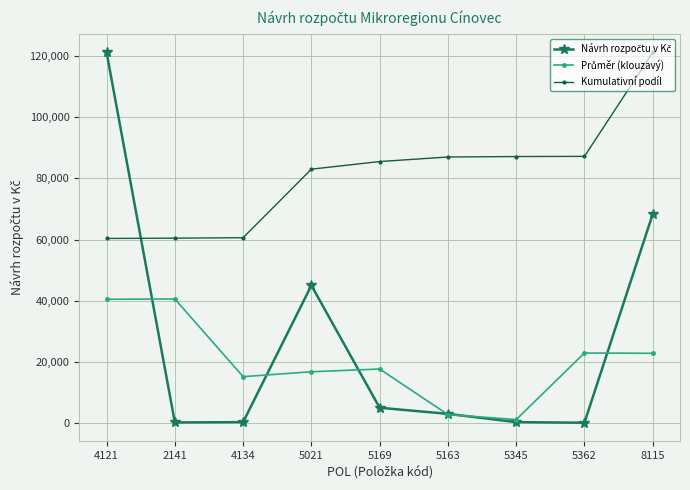

Between 4134 and 5169, which series saw the biggest shift?

Kumulativní podíl